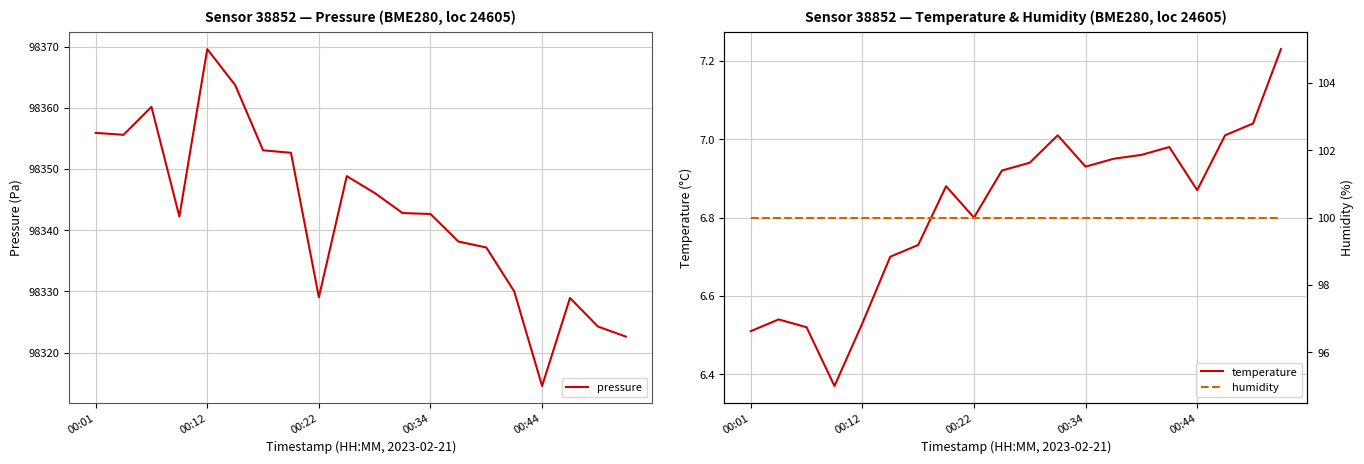

What is the value of the humidity point at the 3rd from the left?

100.0